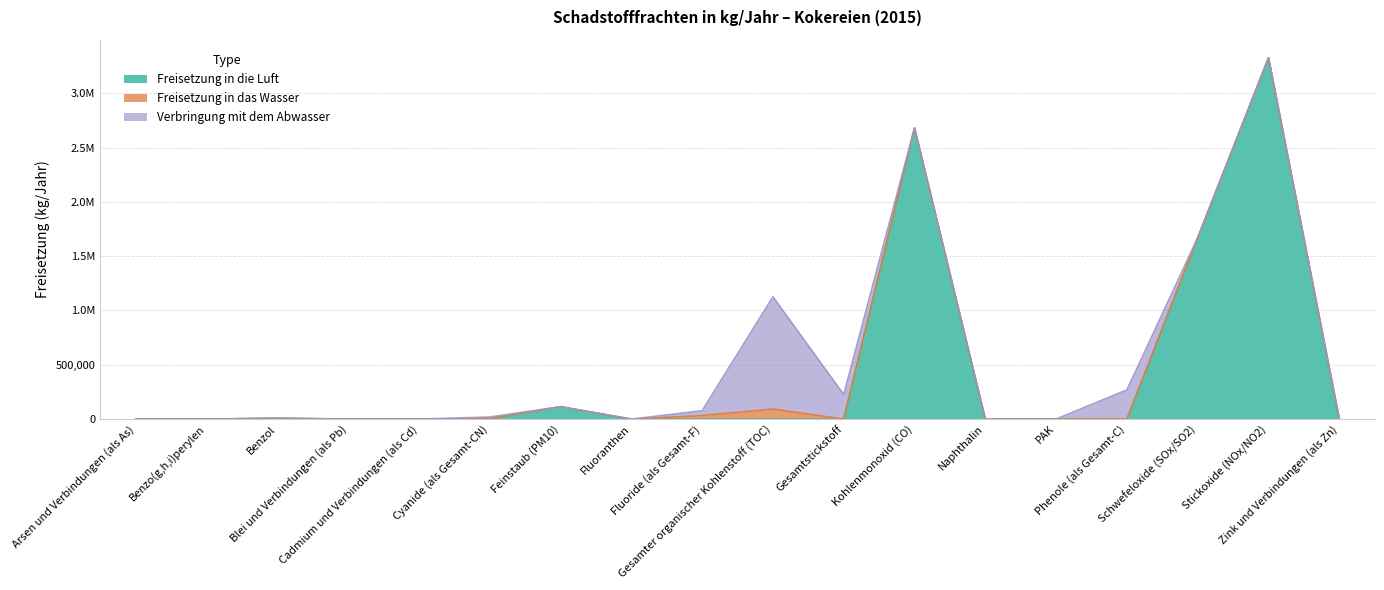

How many categories are shown in the chart?

18